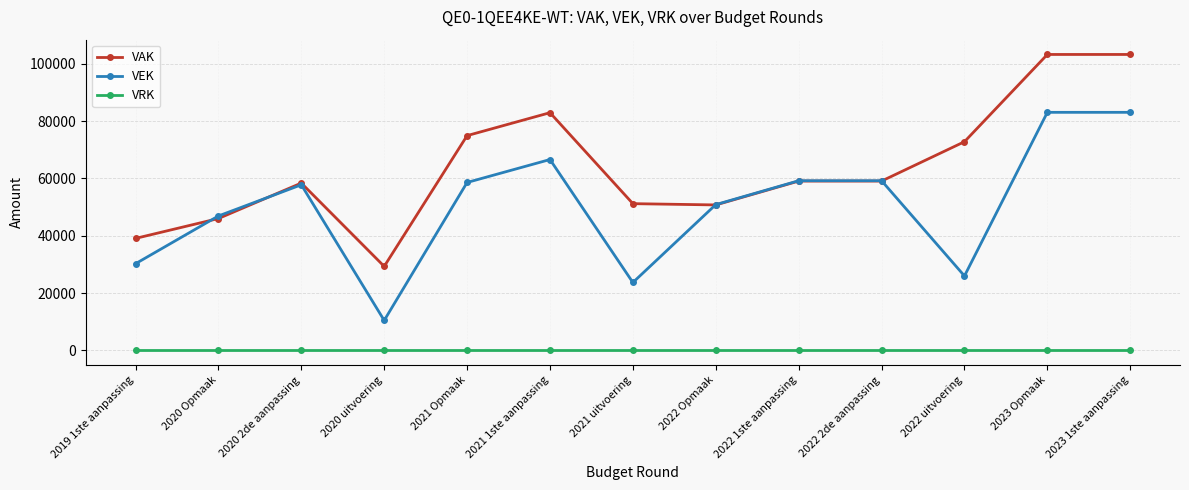

What is the difference between the maximum and minimum values in the VAK series?

73903